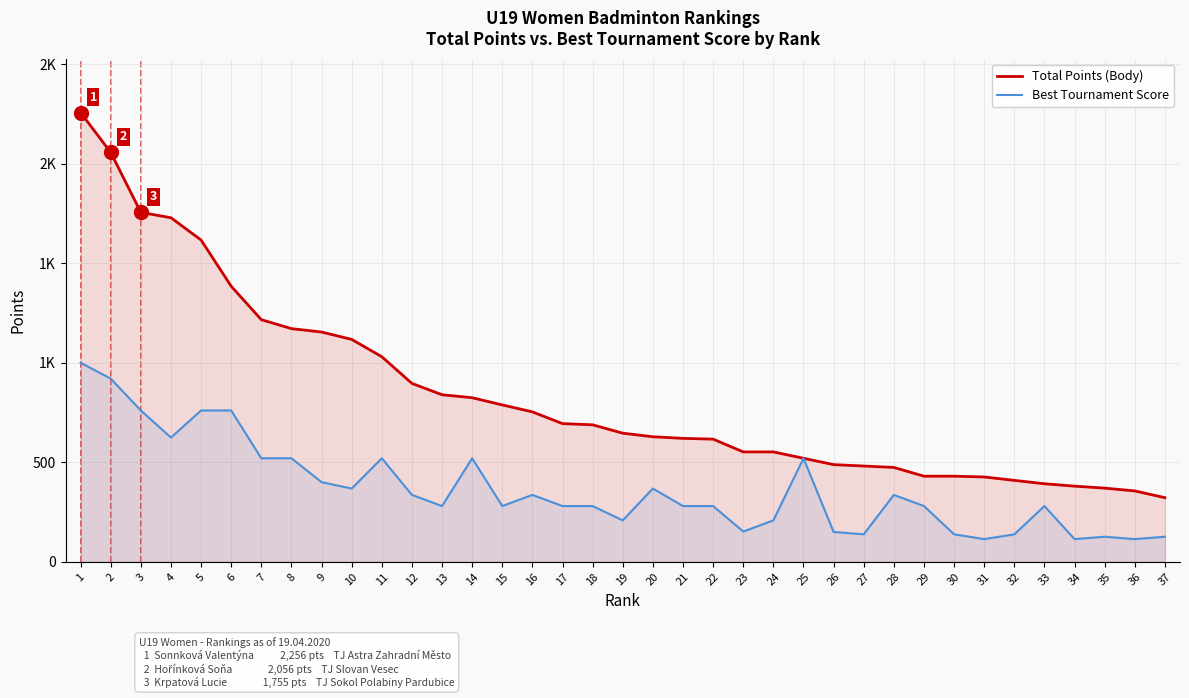

What is the difference between the maximum and minimum values in the Best Tournament Score series?

886